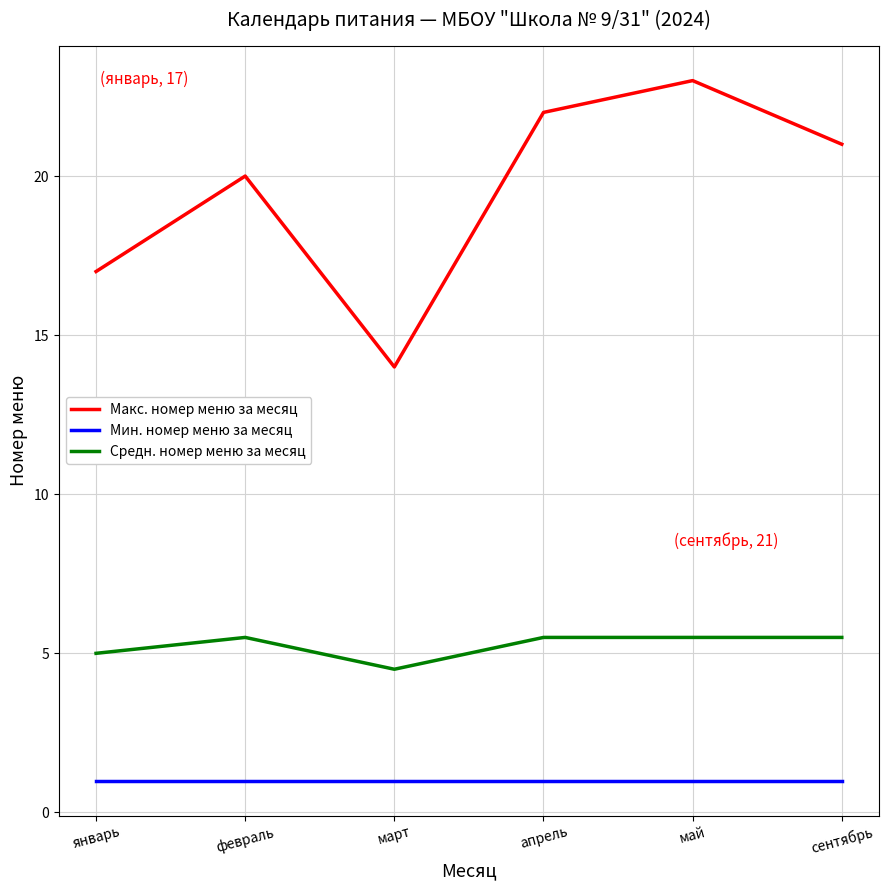

What is the total value across all series at сентябрь?

27.5